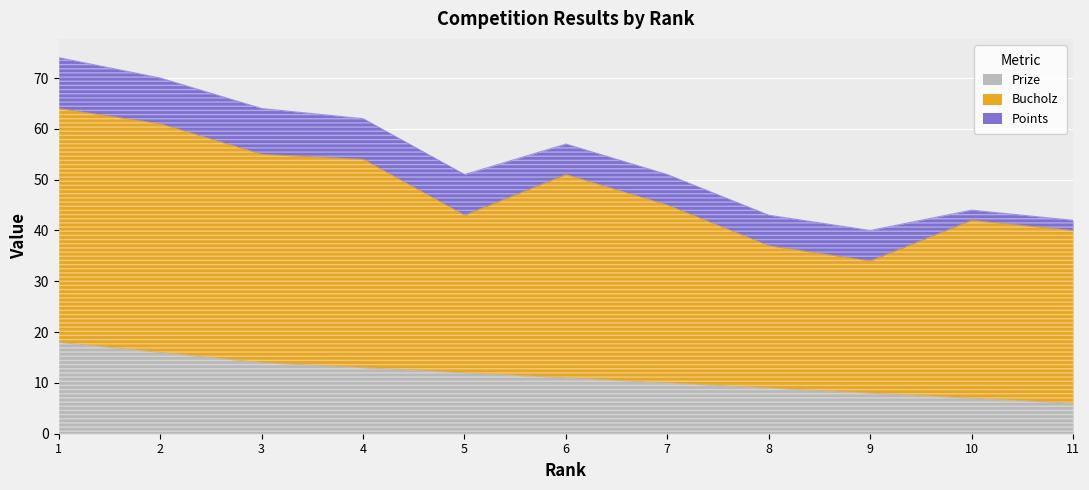

Where is Prize nearest to the value 12?

5